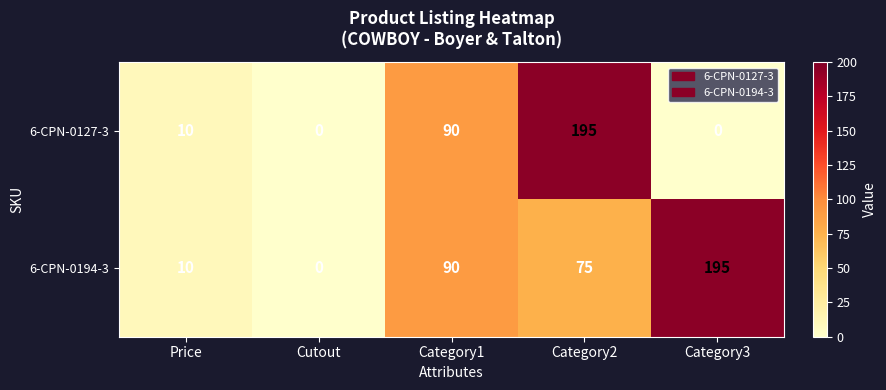

List the labels in order of 6-CPN-0194-3 value, largest first.

Category3, Category1, Category2, Price, Cutout